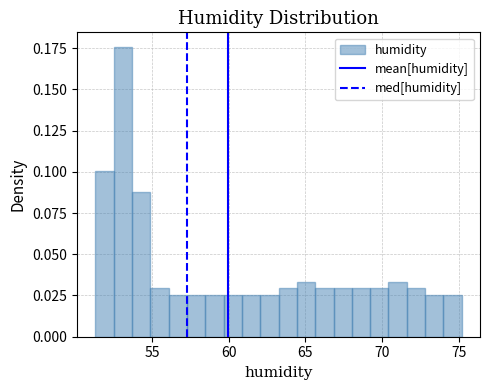

Around what value on the x-axis is the tallest bar? Give the approximate position of its centre, as read against the axis.

53.0